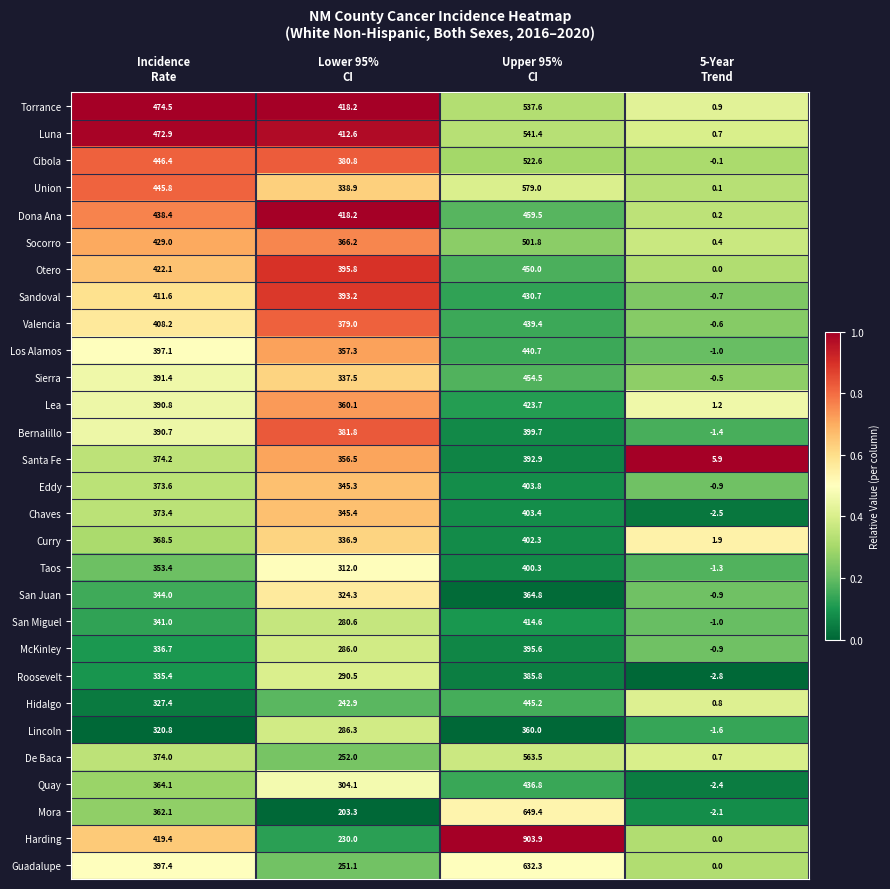

What is the difference between the maximum and minimum values in the Otero series?

450.0